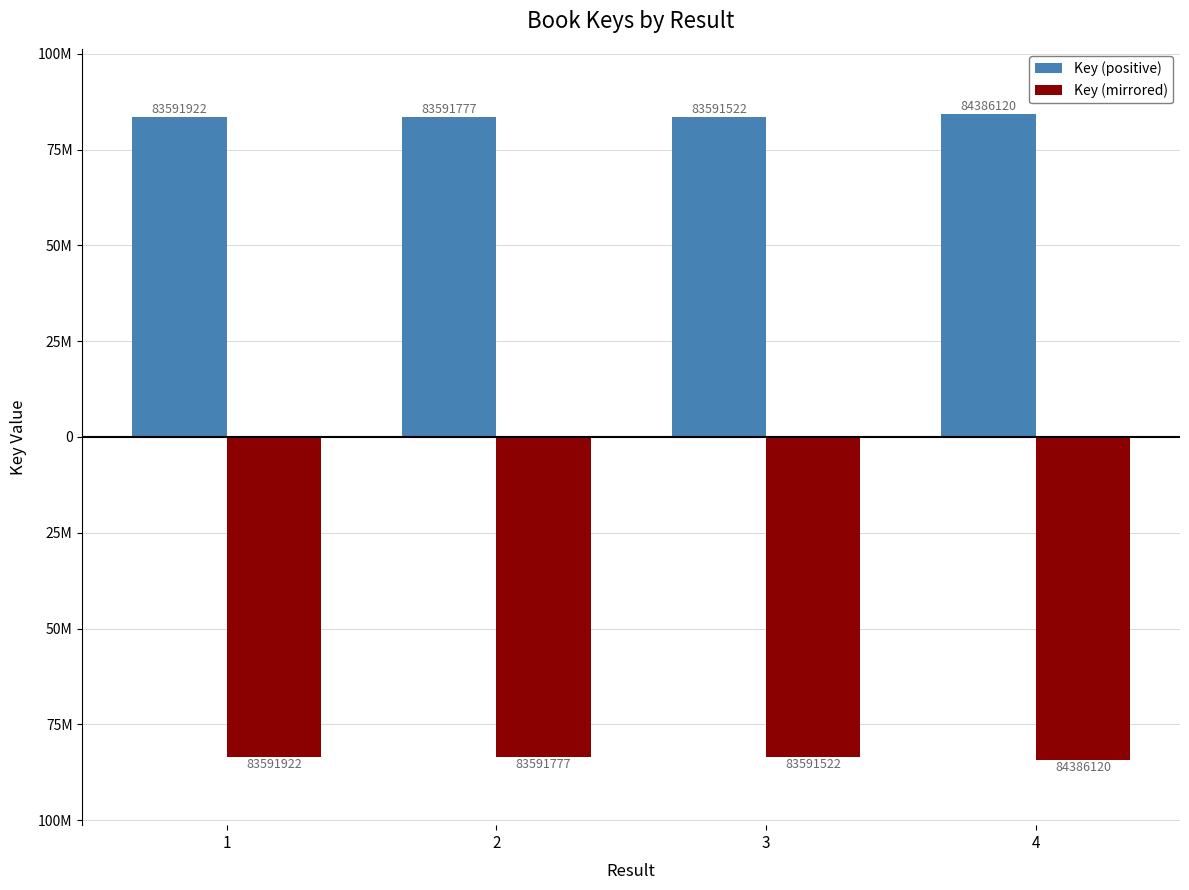

Are the bars grouped side by side (vs. stacked)?

Yes